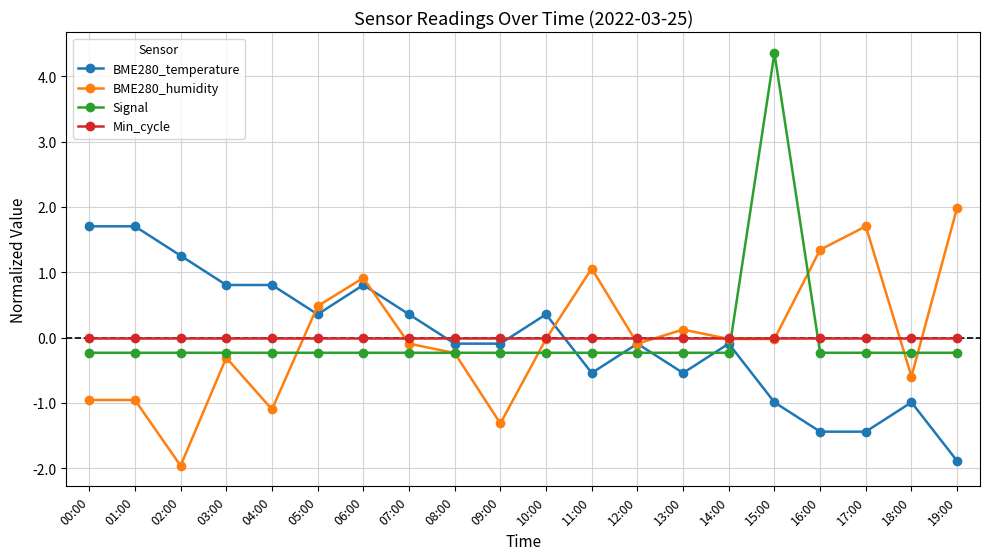

Which label corresponds to the smallest value in the chart?

02:00